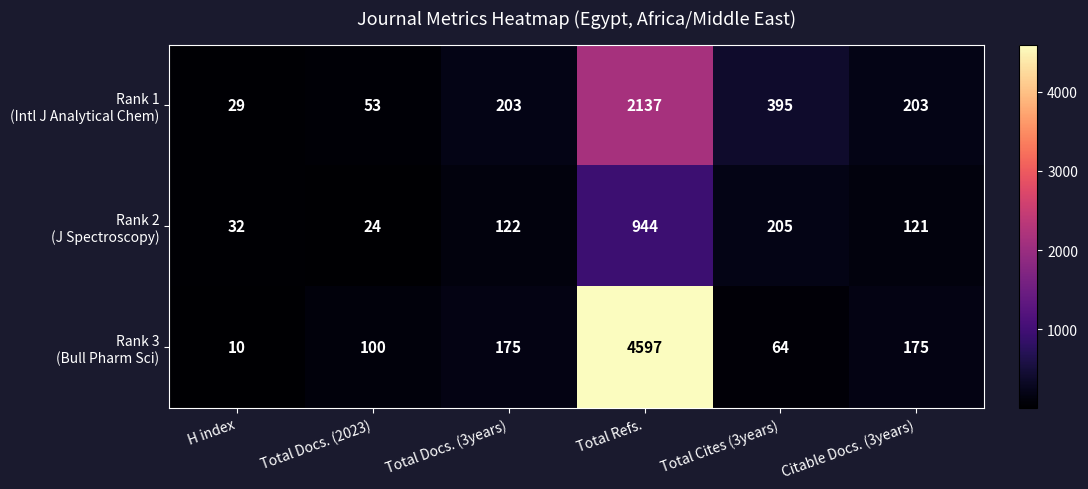

At how many categories does at least one series exceed 314?

2